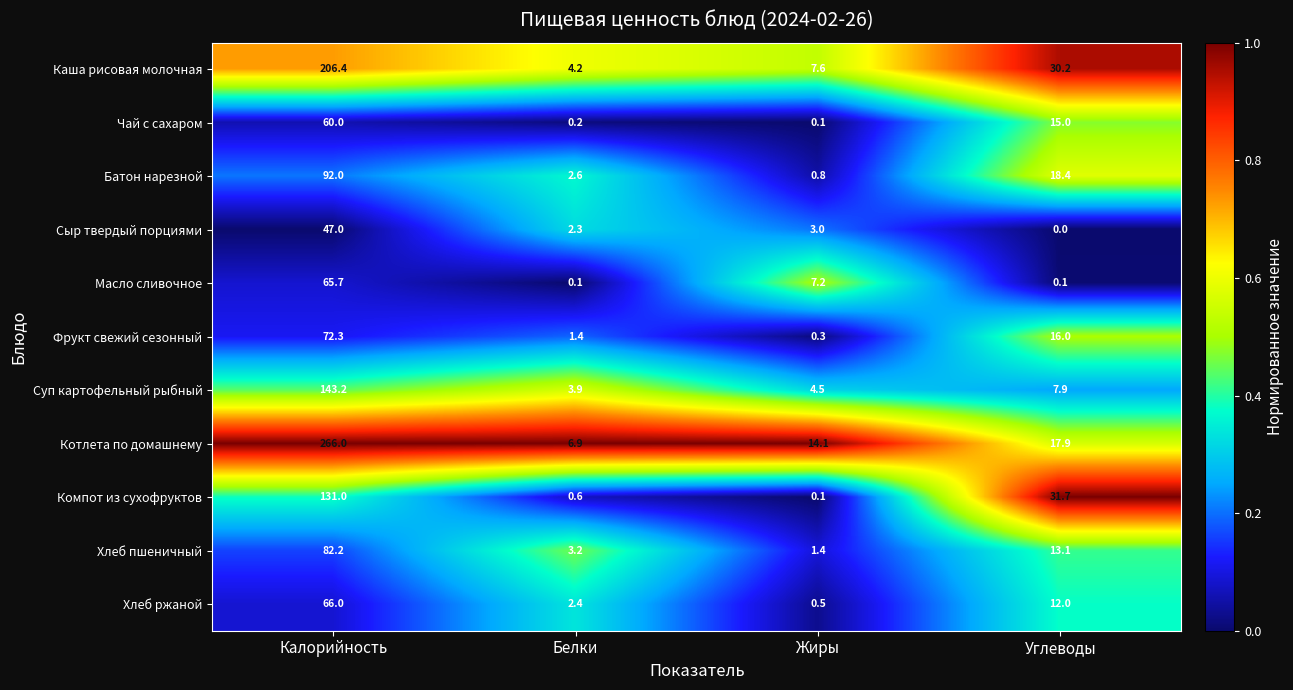

How many categories are shown in the chart?

4